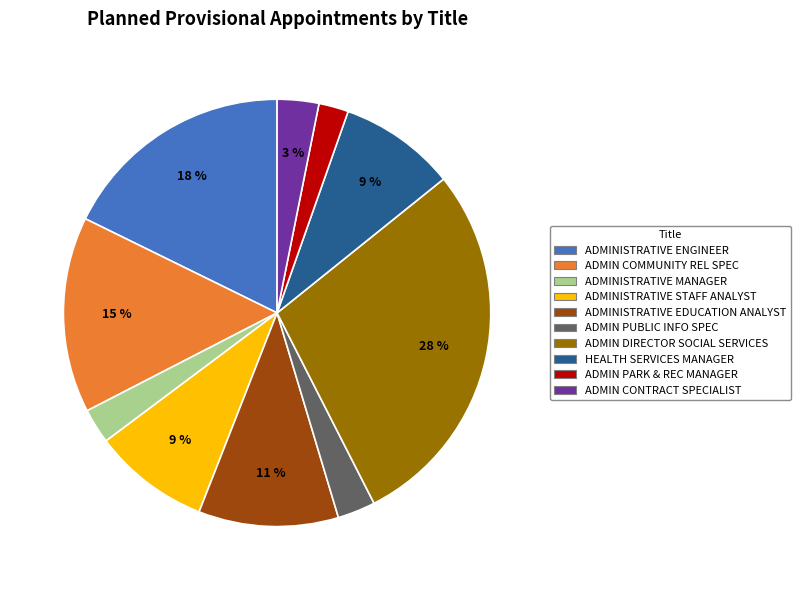

Is there a majority slice in this chart?

No